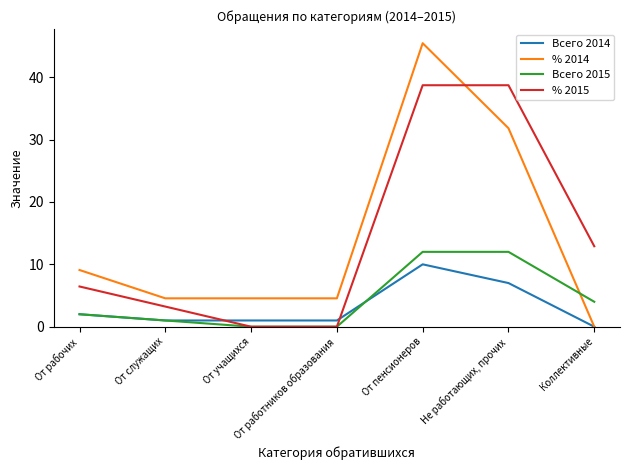

Where is Всего 2015 nearest to the value 6?

Коллективные